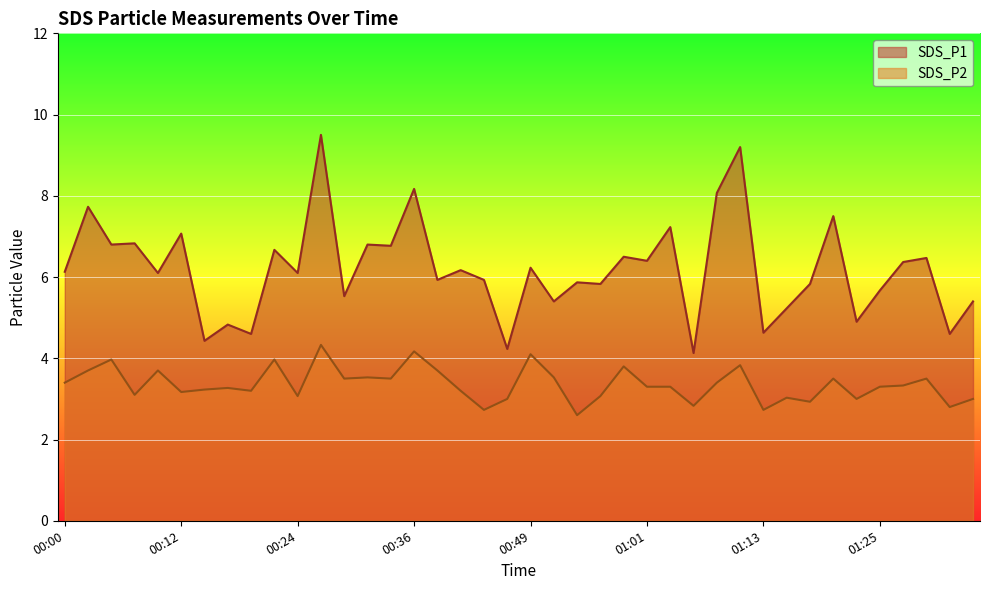

What is the maximum value for SDS_P2?

4.3